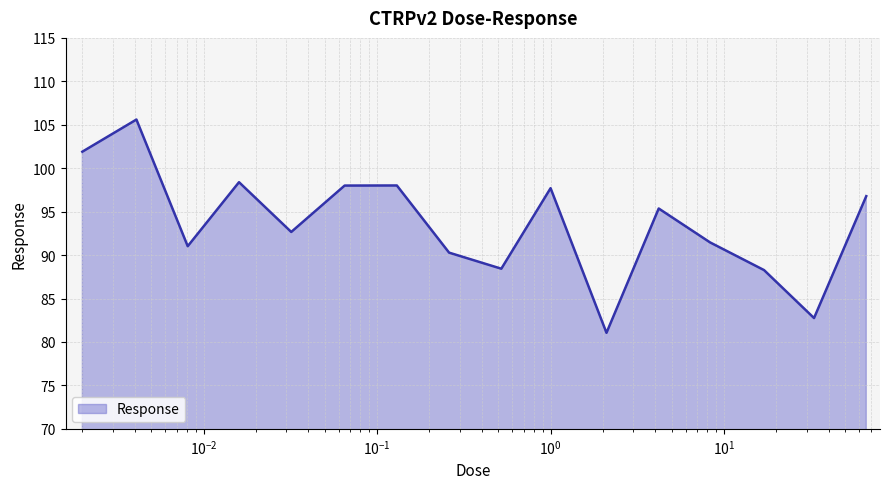

What is the average value?

93.6